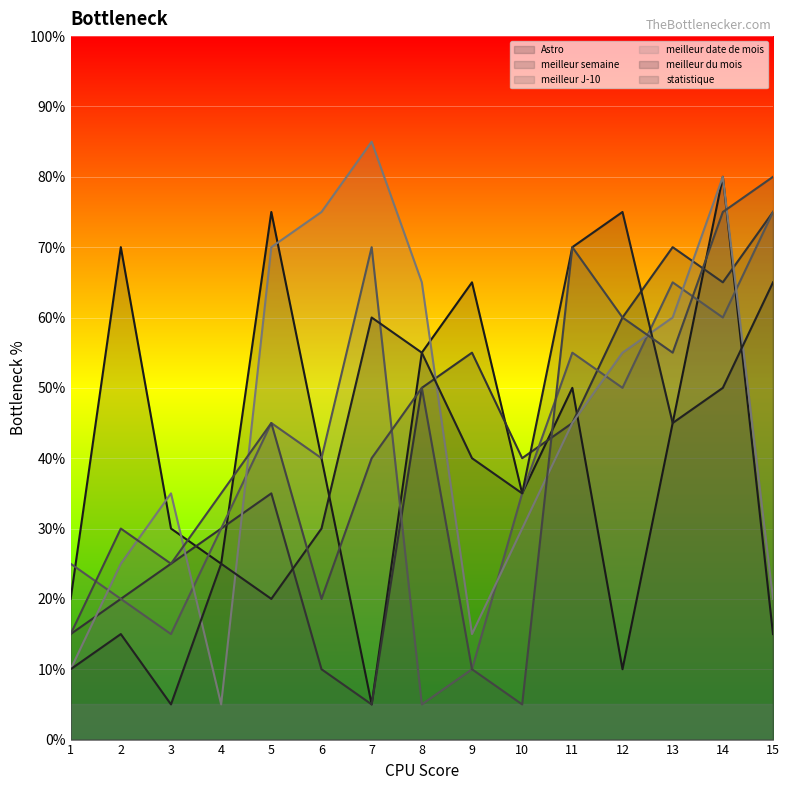

Which series ends up on top after the final intersection of meilleur J-10 and meilleur du mois?

meilleur J-10